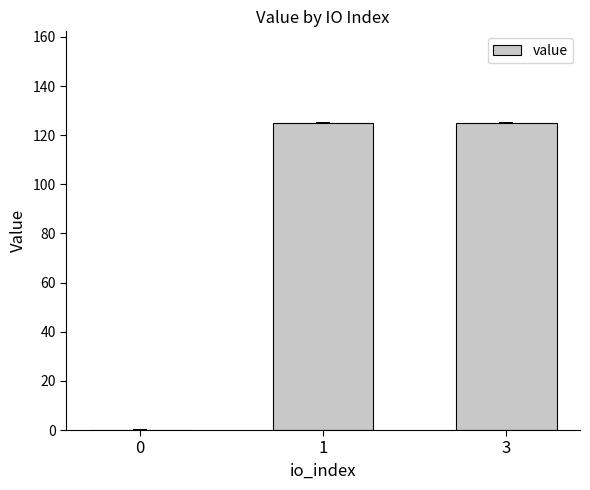

Are the bars horizontal?

No